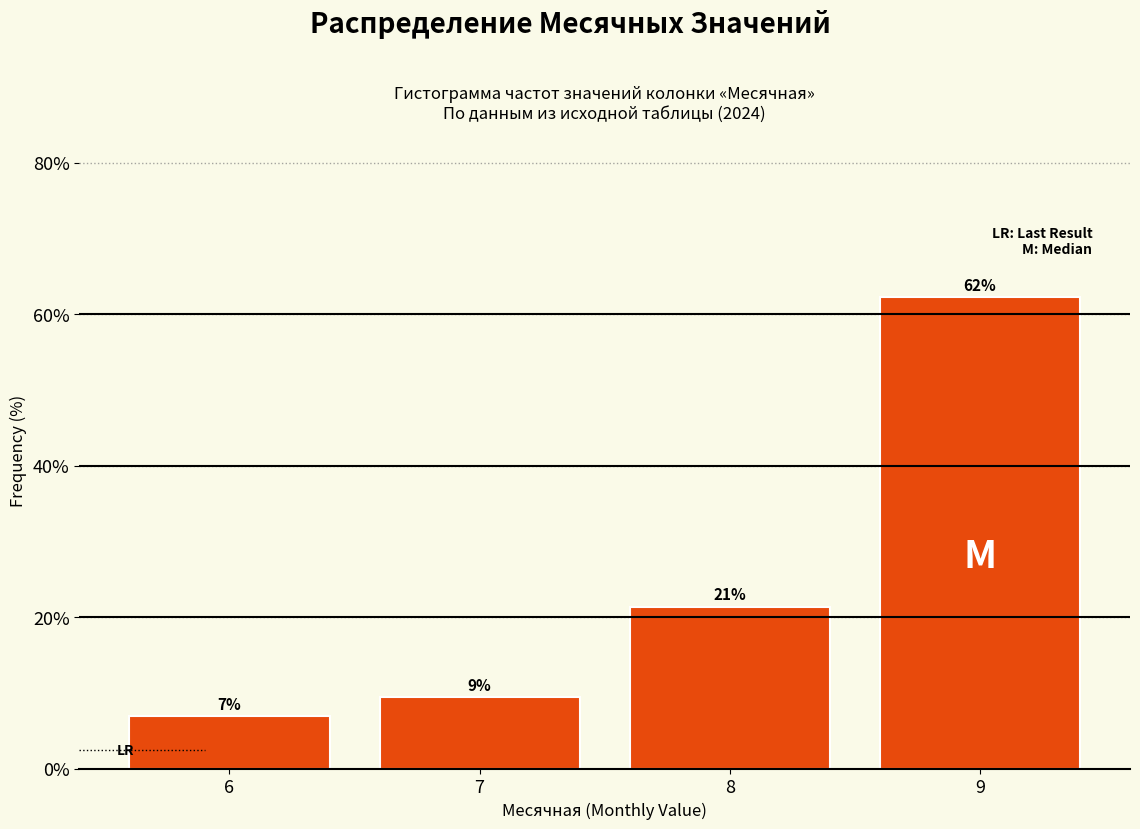

Are the bars horizontal?

No